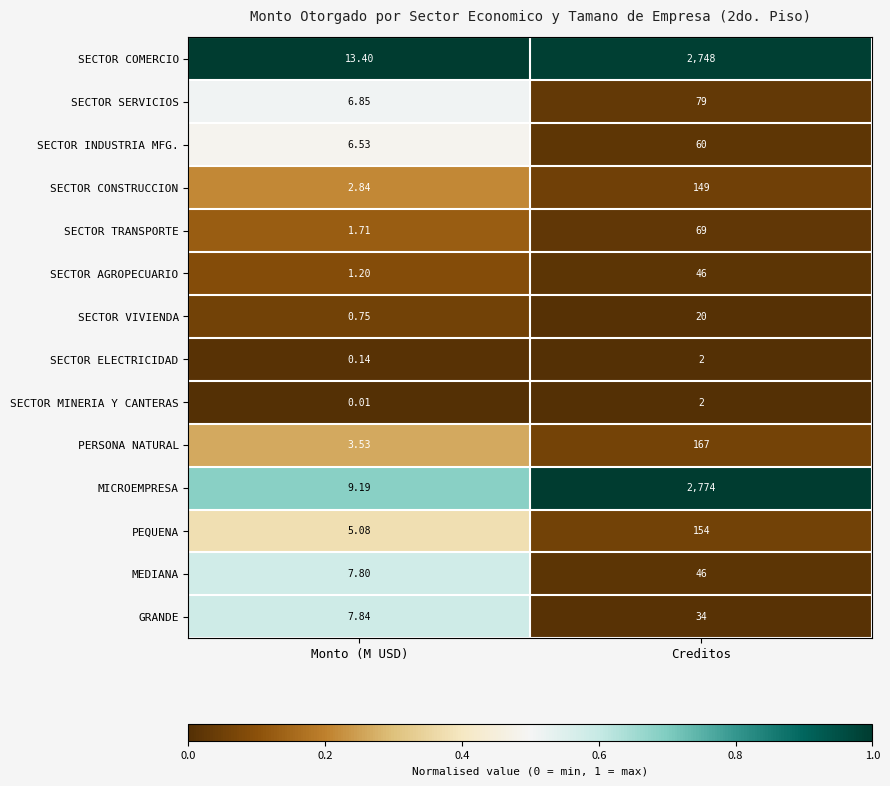

Where is SECTOR SERVICIOS nearest to the value 42?

Monto (M USD)